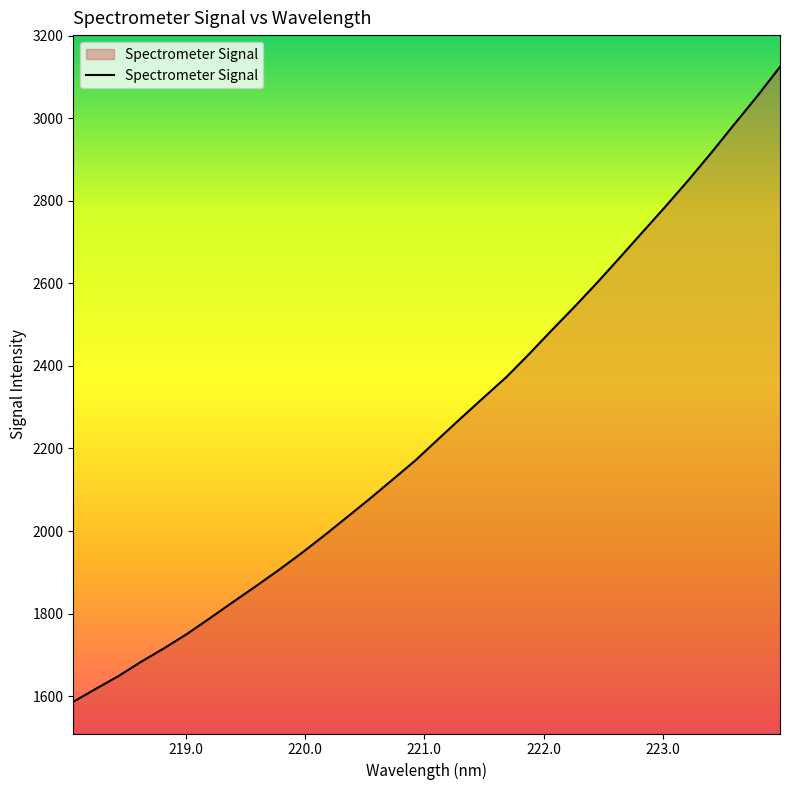

Count the number of values greater than 2222.

16